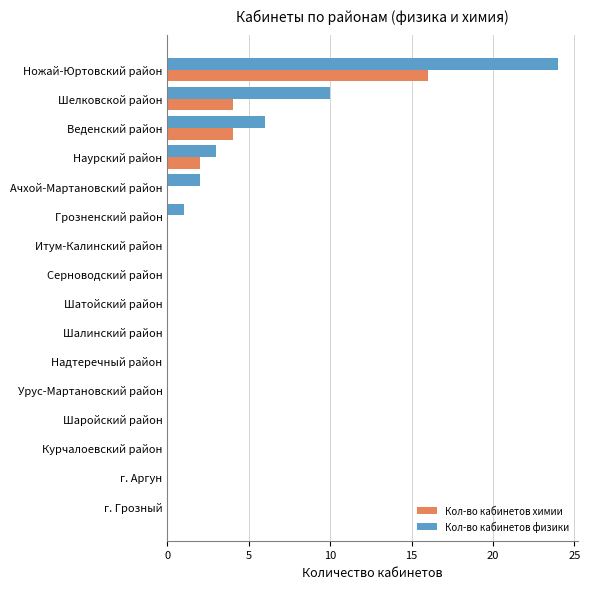

What is the maximum value for Кол-во кабинетов химии?

16